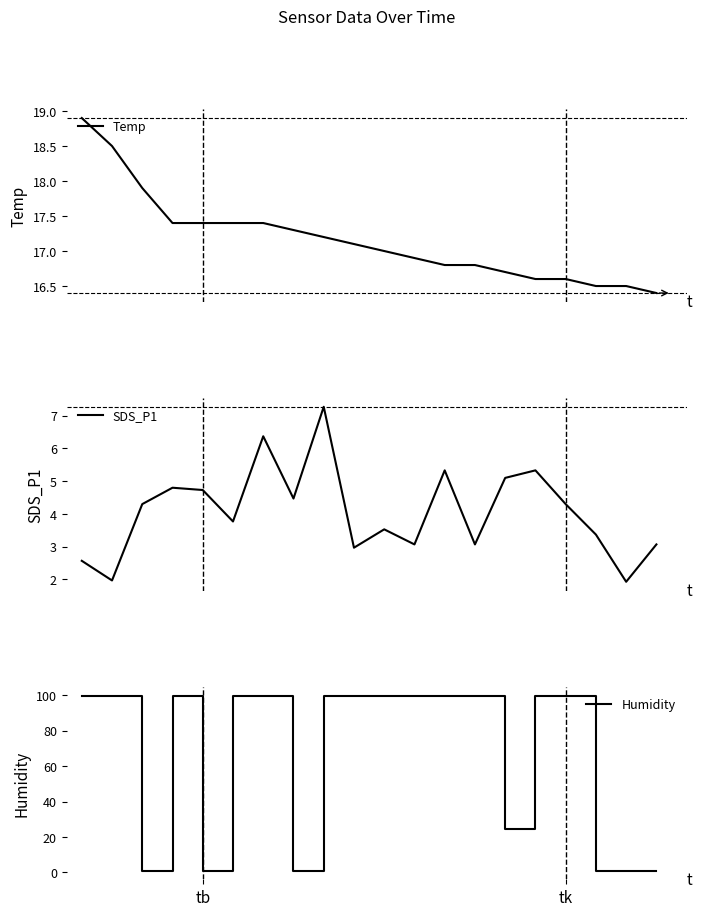

What is the value of the Temp point at the 18th from the left?

16.5